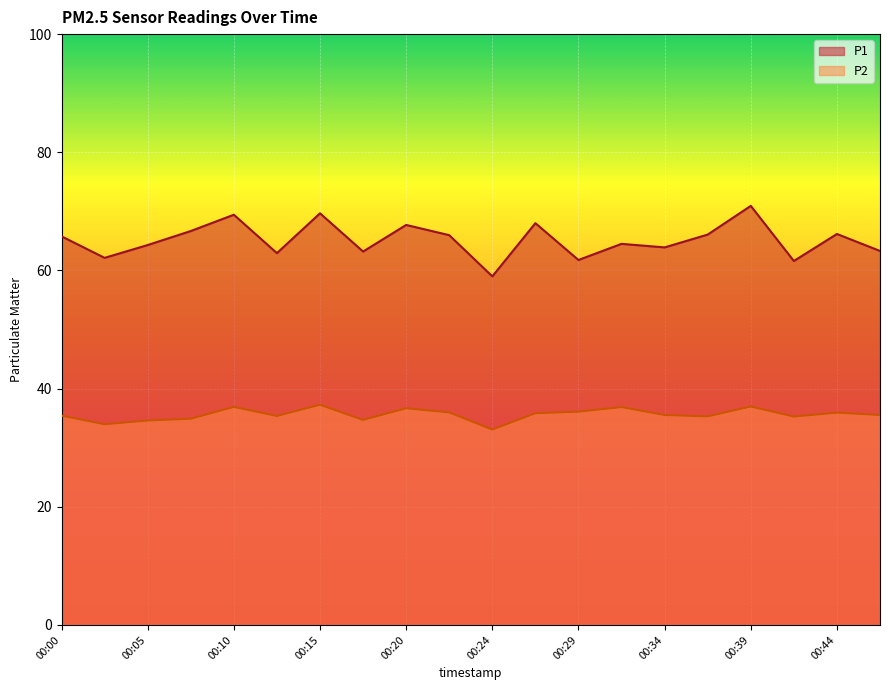

In P2, how many points are lower than both neighbors (excluding endpoints)?

6